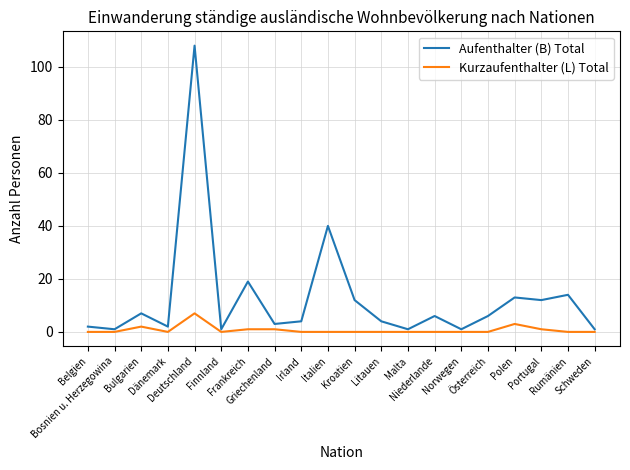

True or false: Aufenthalter (B) Total and Kurzaufenthalter (L) Total cross at least once.

False